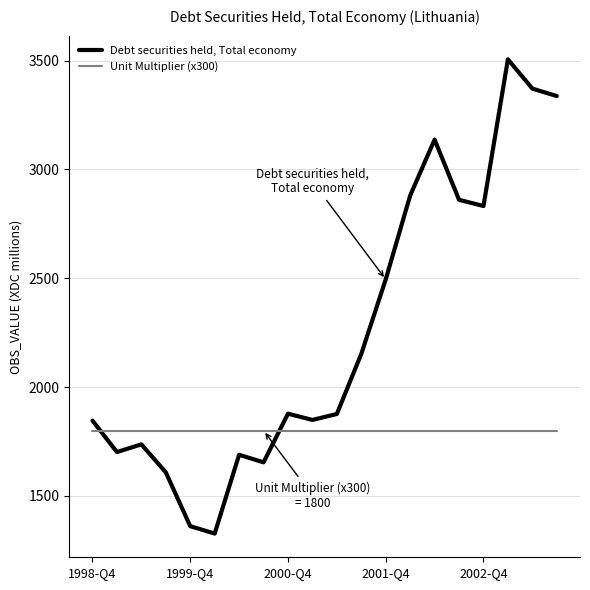

Which series has the widest spread of values?

Debt securities held, Total economy